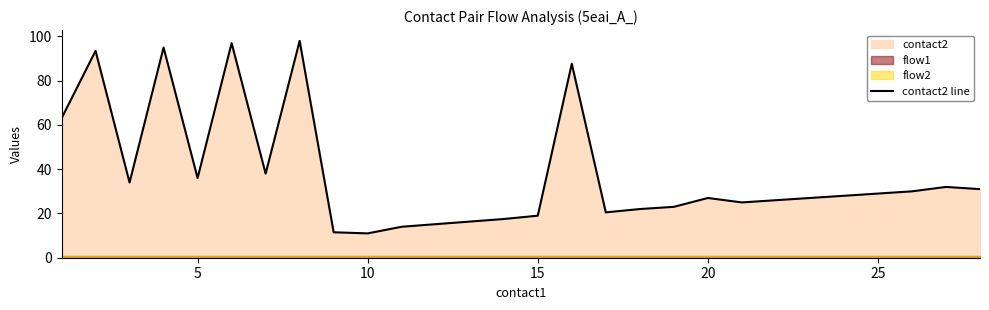

How many interior local valleys (lower than both neighbors) does the data have?

6